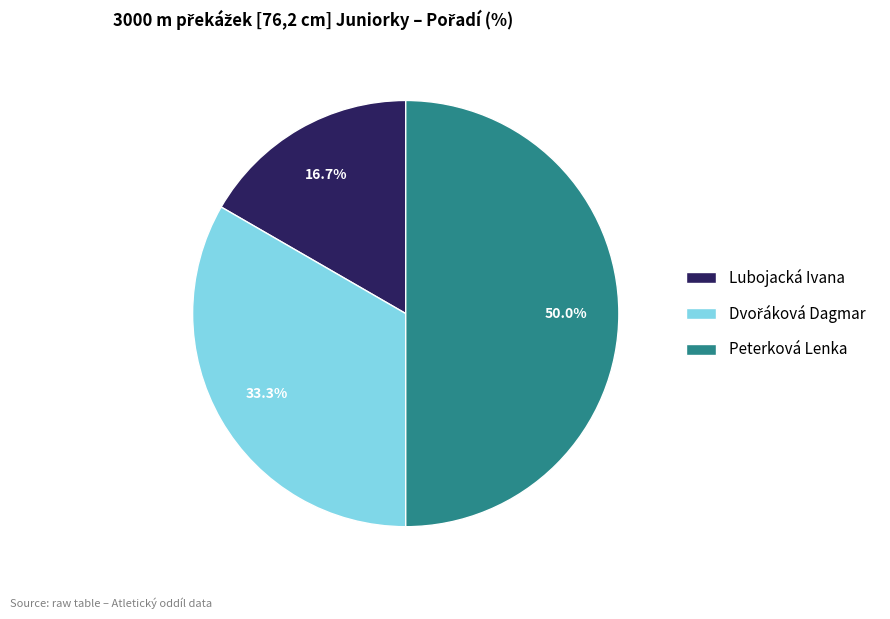

Count the number of slices in the pie.

3